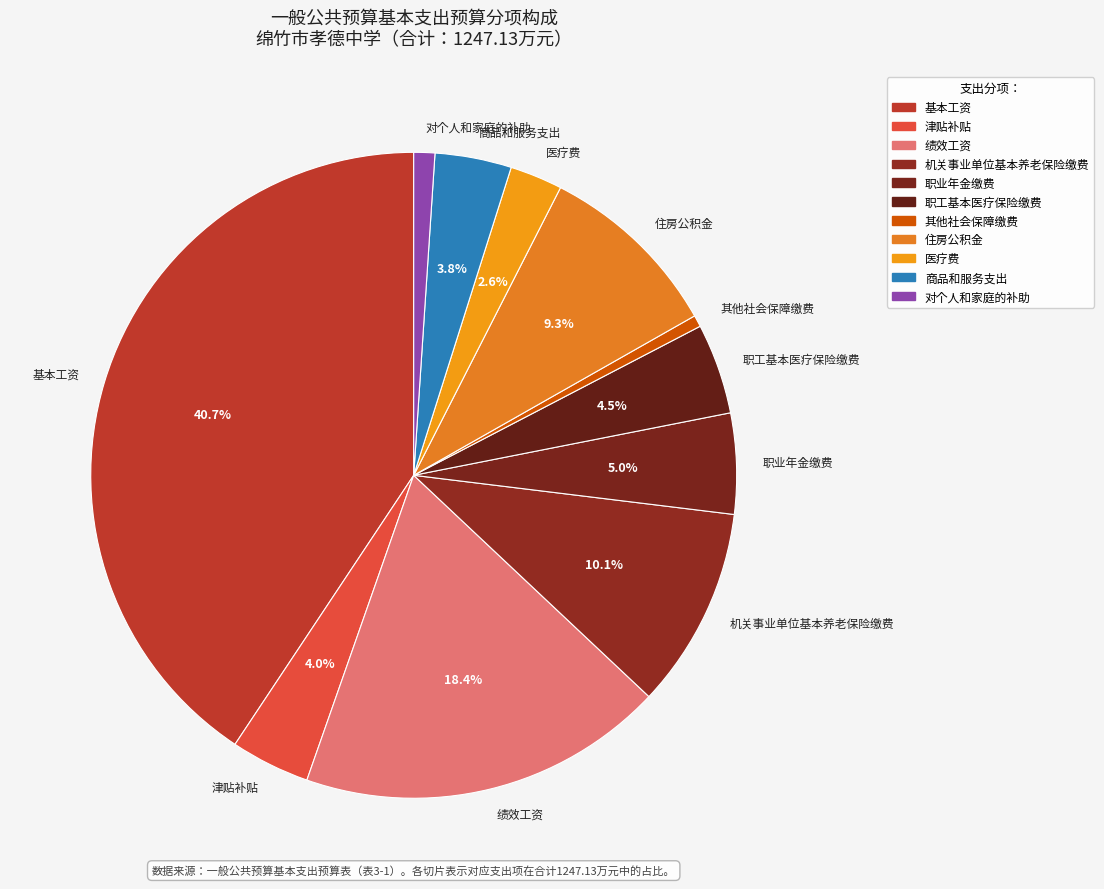

Count the number of slices in the pie.

11